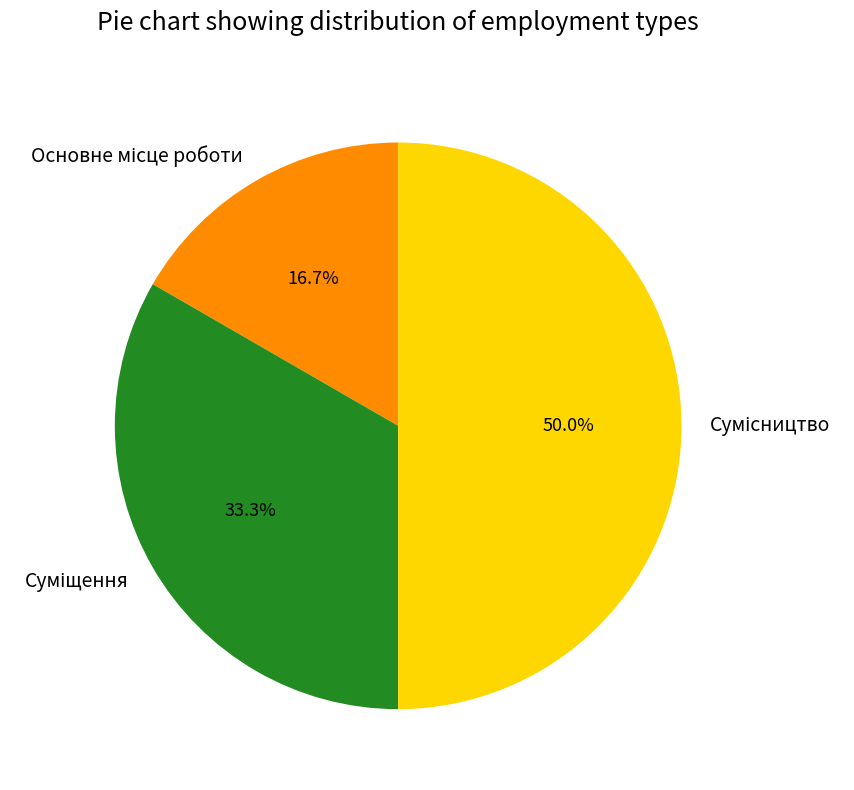

Combined, do Суміщення and Основне місце роботи account for over 50%?

No